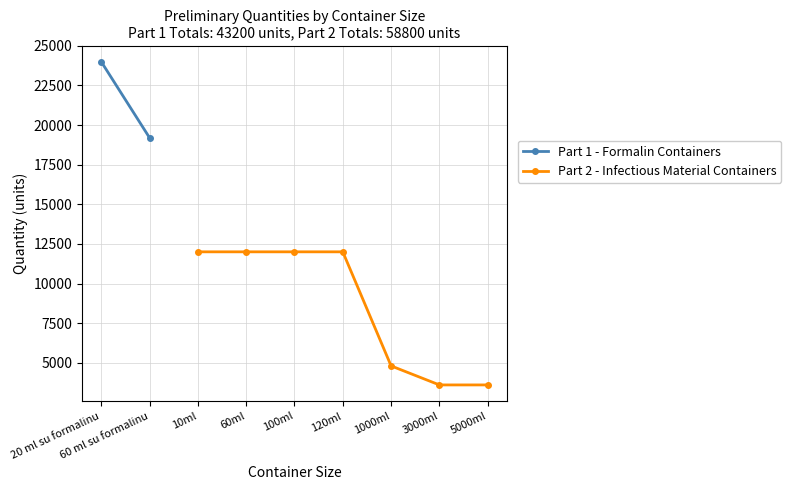

Does the chart have visible grid lines?

Yes